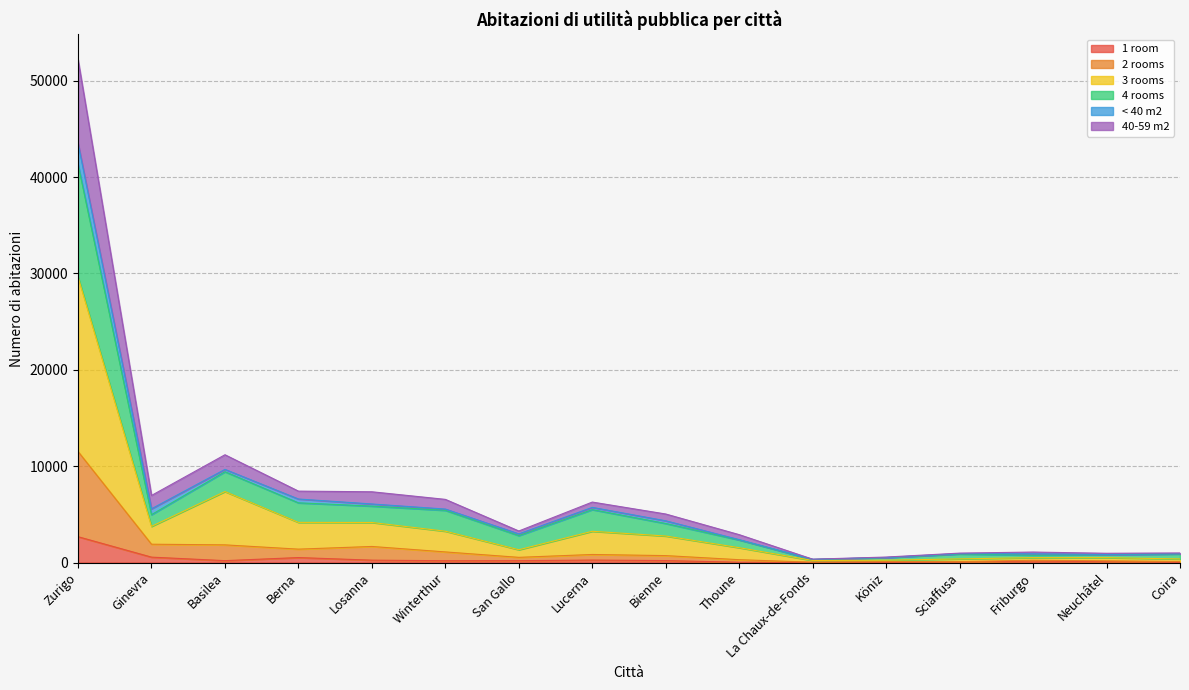

At which category is the sum across all series the highest?

Zurigo